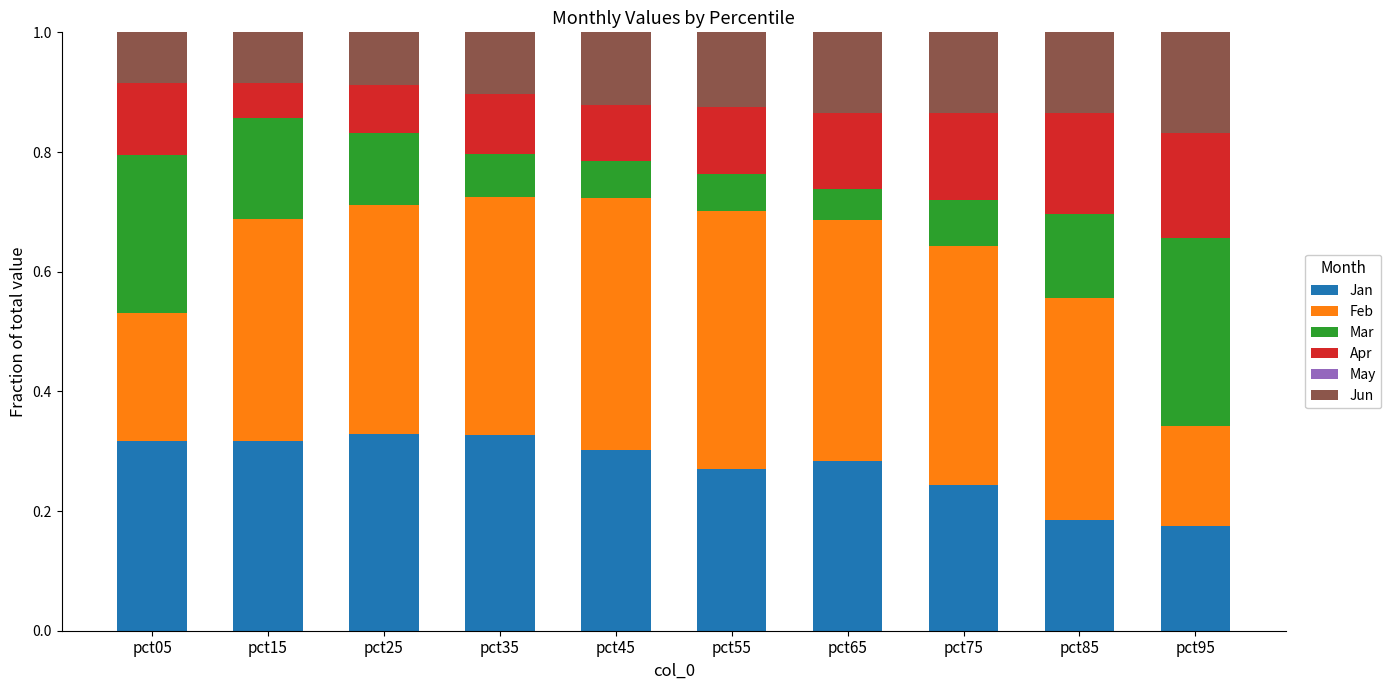

Count the number of data series in this chart.

5